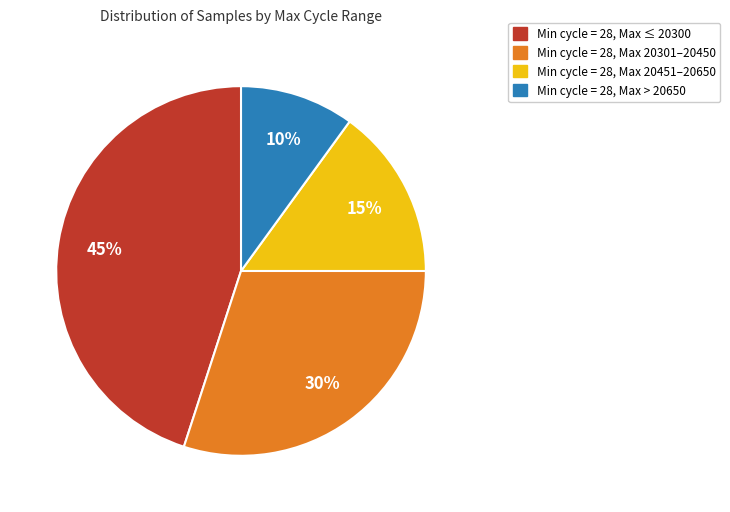

Does Min cycle = 28, Max > 20650 account for over 50% of the chart?

No